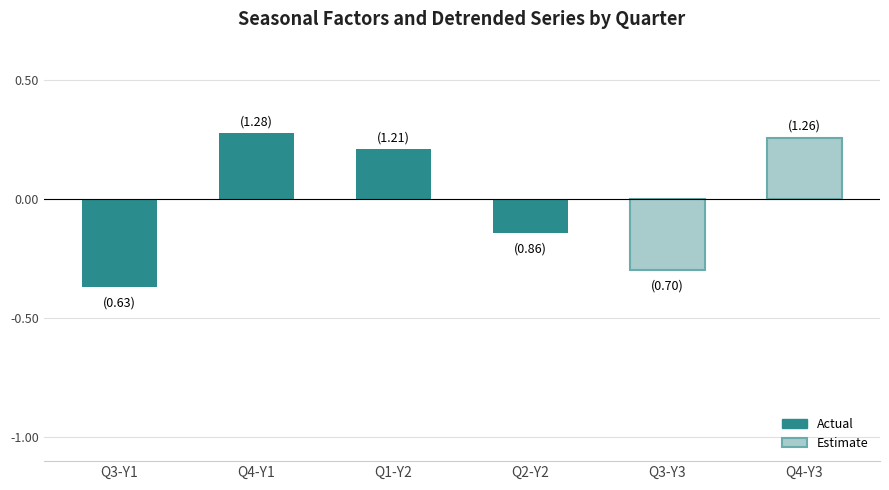

What is the difference between the maximum and minimum values in the Adjusted series?

0.6